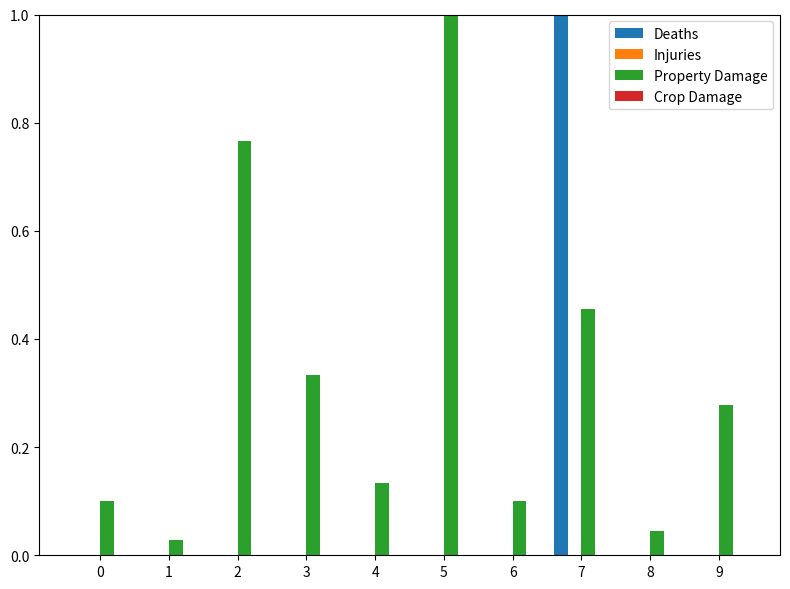

Which series changed the most between 4 and 9?

Property Damage